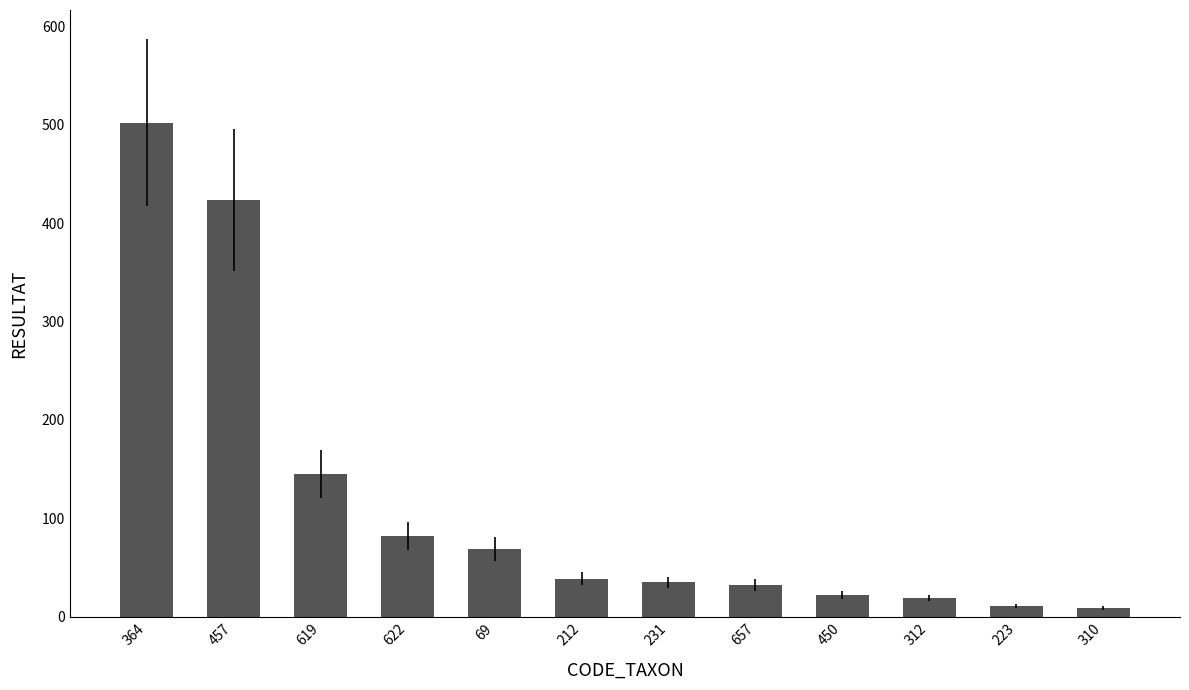

What is the difference between the values at 69 and 657?

37